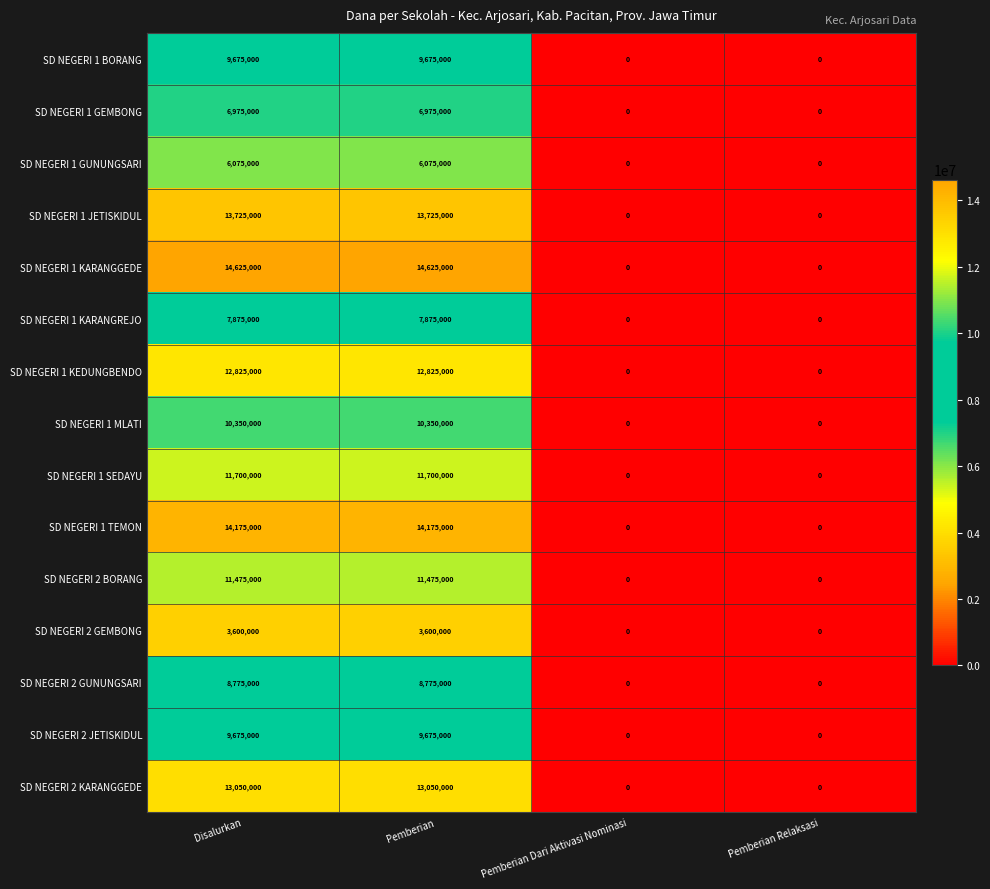

Which series has the largest range (max minus min)?

SD NEGERI 1 KARANGGEDE